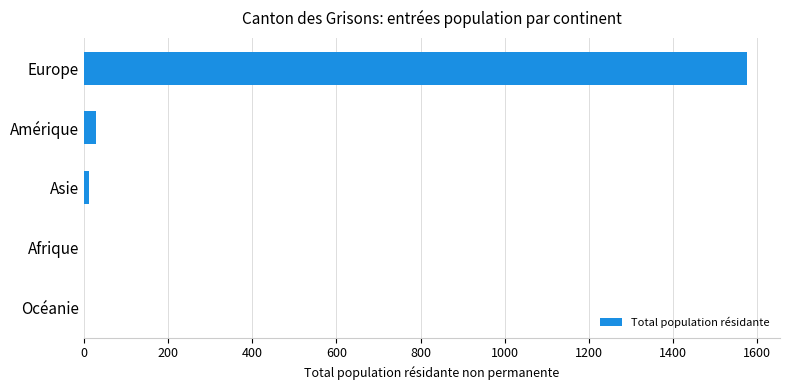

What is the sum of all values?

1618